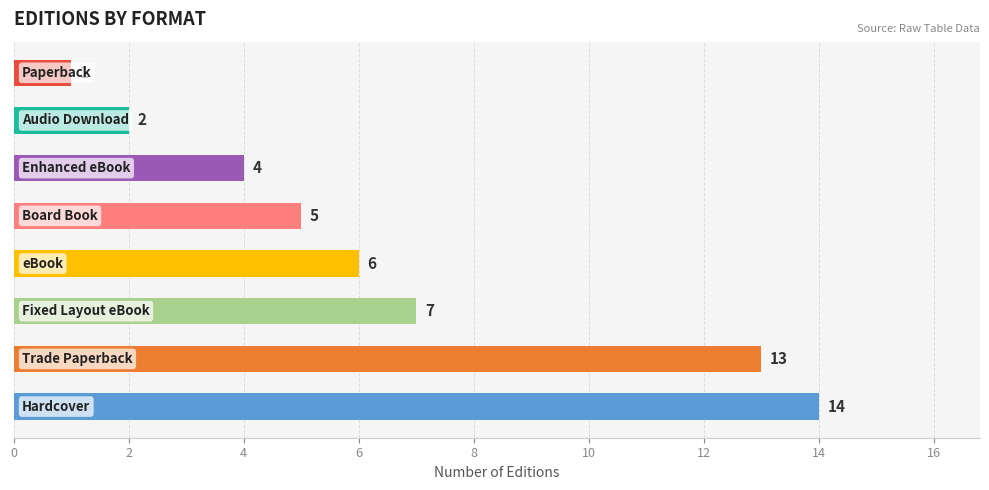

What is the sum of all values?

52